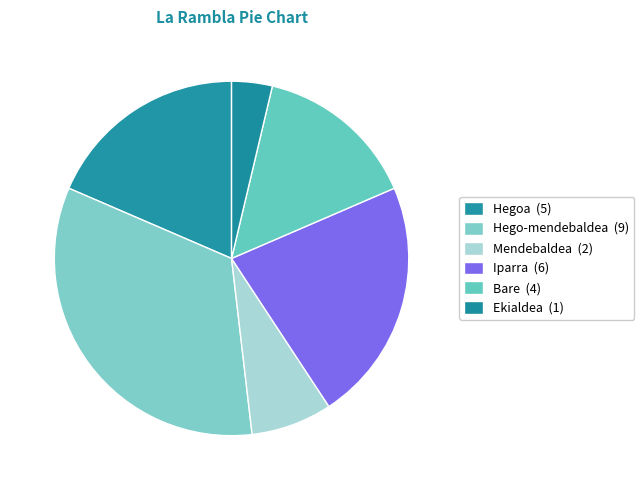

Which has a higher value, Mendebaldea or Iparra?

Iparra